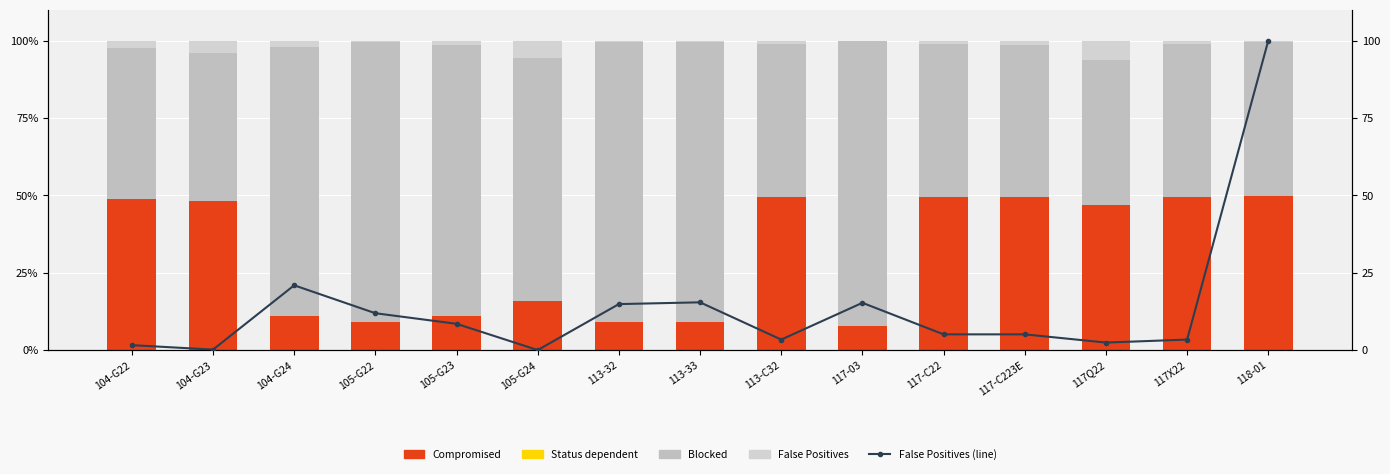

True or false: Compromised has a value of 49.8 at 118-01.

True